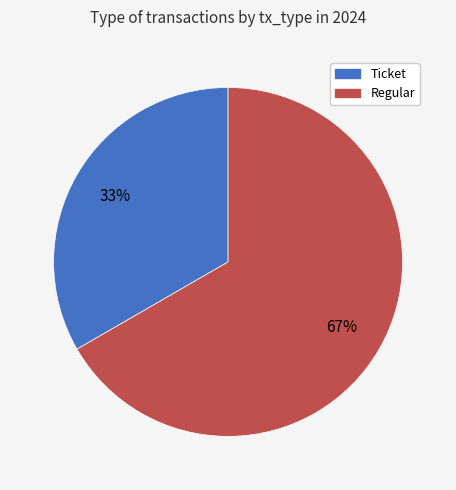

Is the sum of Ticket and Regular greater than half?

Yes